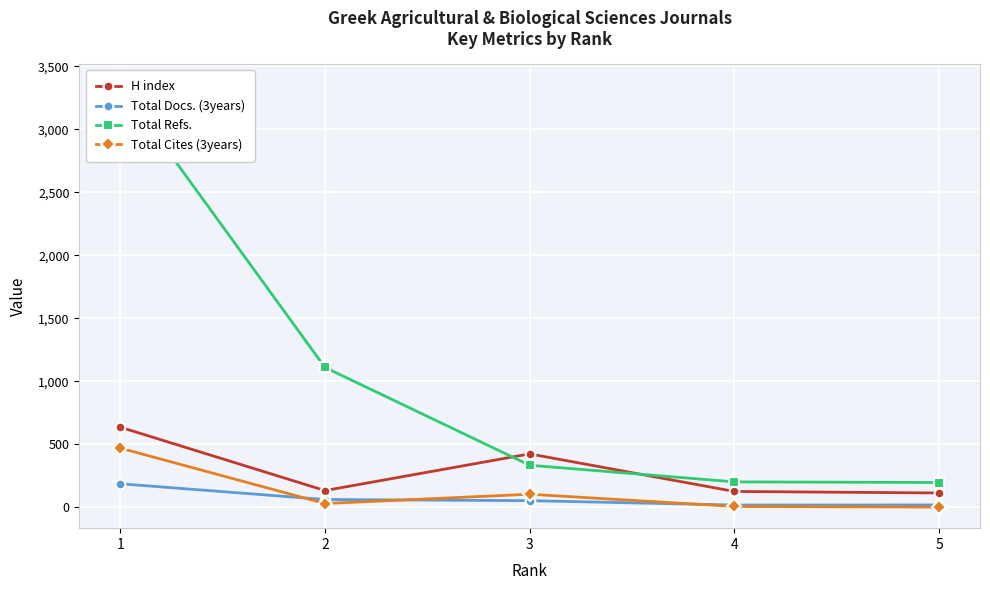

What is the spread (max minus min) of values at 3?

371